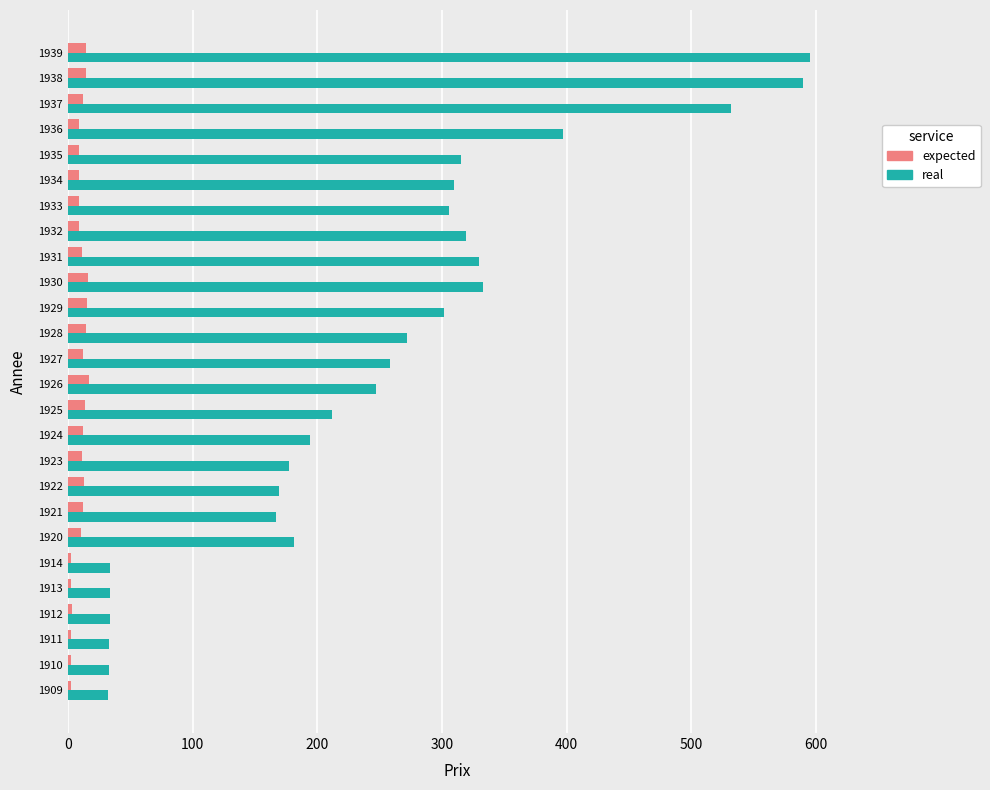

Is it true that real equals 247.0 at 1926?

True